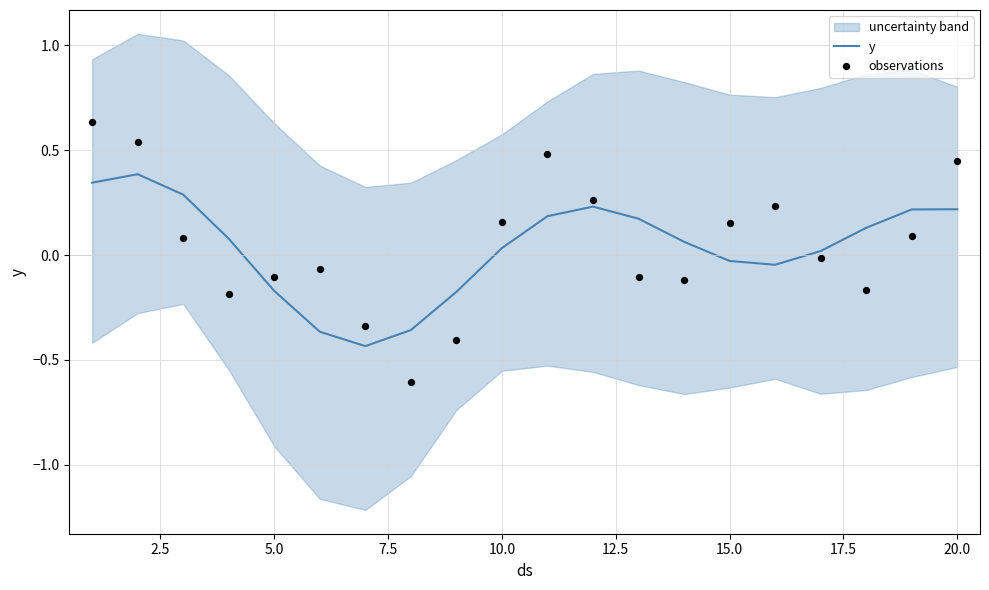

Which series has the widest spread of Y values?

observations